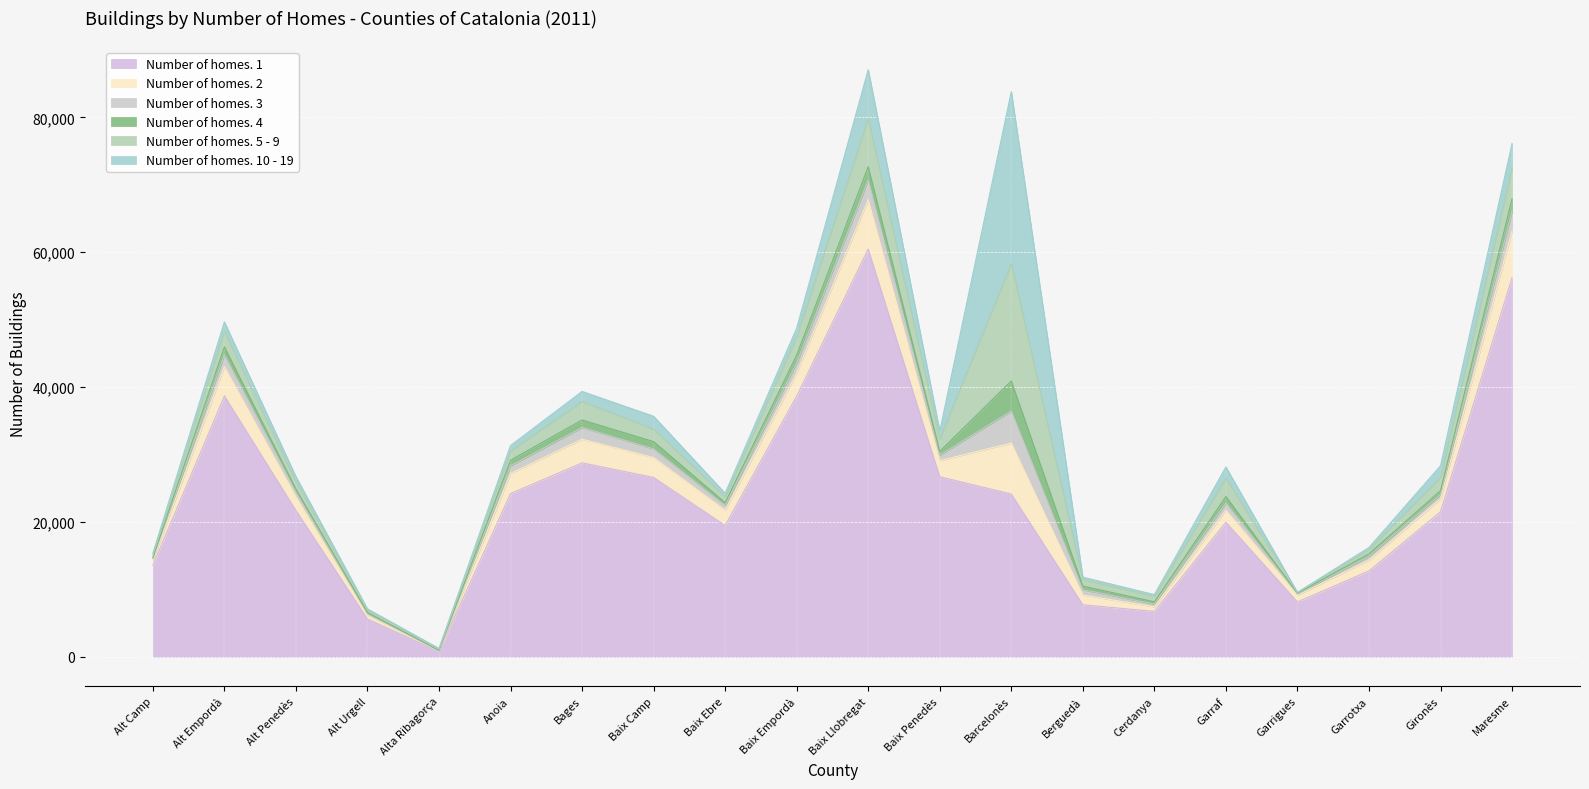

The value of Number of homes. 3 at Garraf is 1078. True or false?

True